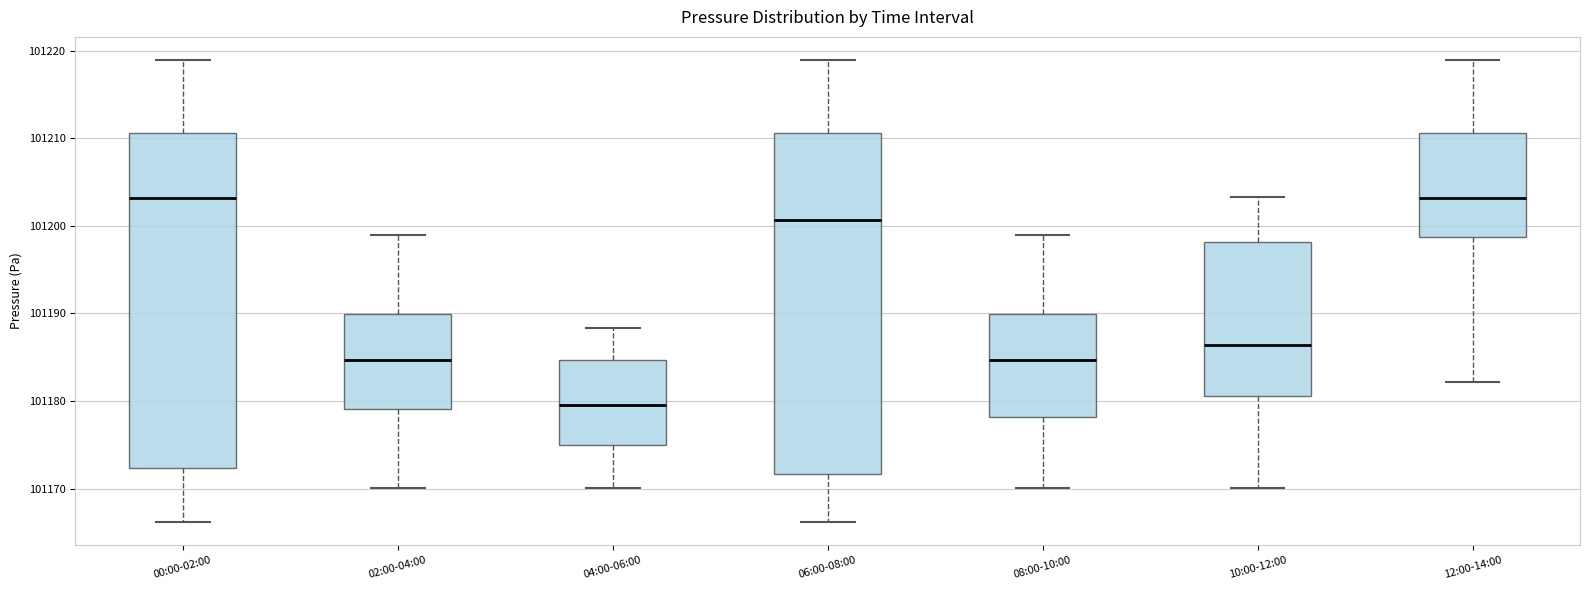

Reading left to right, read every box against the y-axis: the position of its median line, the range the box covers, and the ends of its whiskers. The values are not printed on the chart, so give them approximately, as read against the axis.

00:00-02:00: median 101203, box 101172 to 101211, whiskers 101166 to 101219
02:00-04:00: median 101185, box 101179 to 101190, whiskers 101170 to 101199
04:00-06:00: median 101179, box 101175 to 101185, whiskers 101170 to 101188
06:00-08:00: median 101201, box 101172 to 101211, whiskers 101166 to 101219
08:00-10:00: median 101185, box 101178 to 101190, whiskers 101170 to 101199
10:00-12:00: median 101186, box 101181 to 101198, whiskers 101170 to 101203
12:00-14:00: median 101203, box 101199 to 101211, whiskers 101182 to 101219